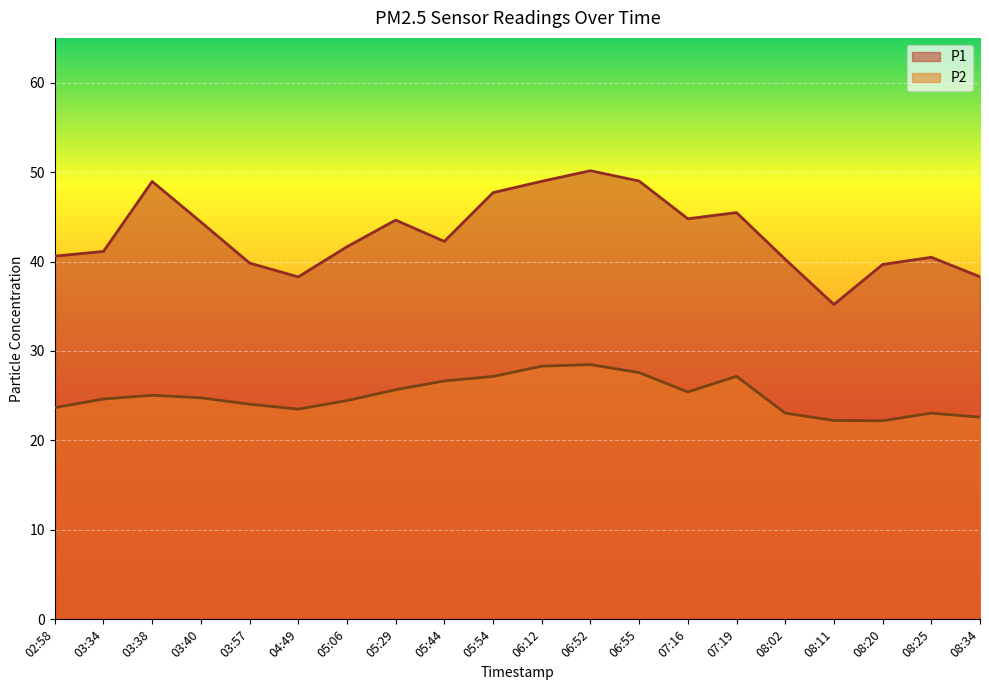

What is the total value across all series at 07:16?

70.2